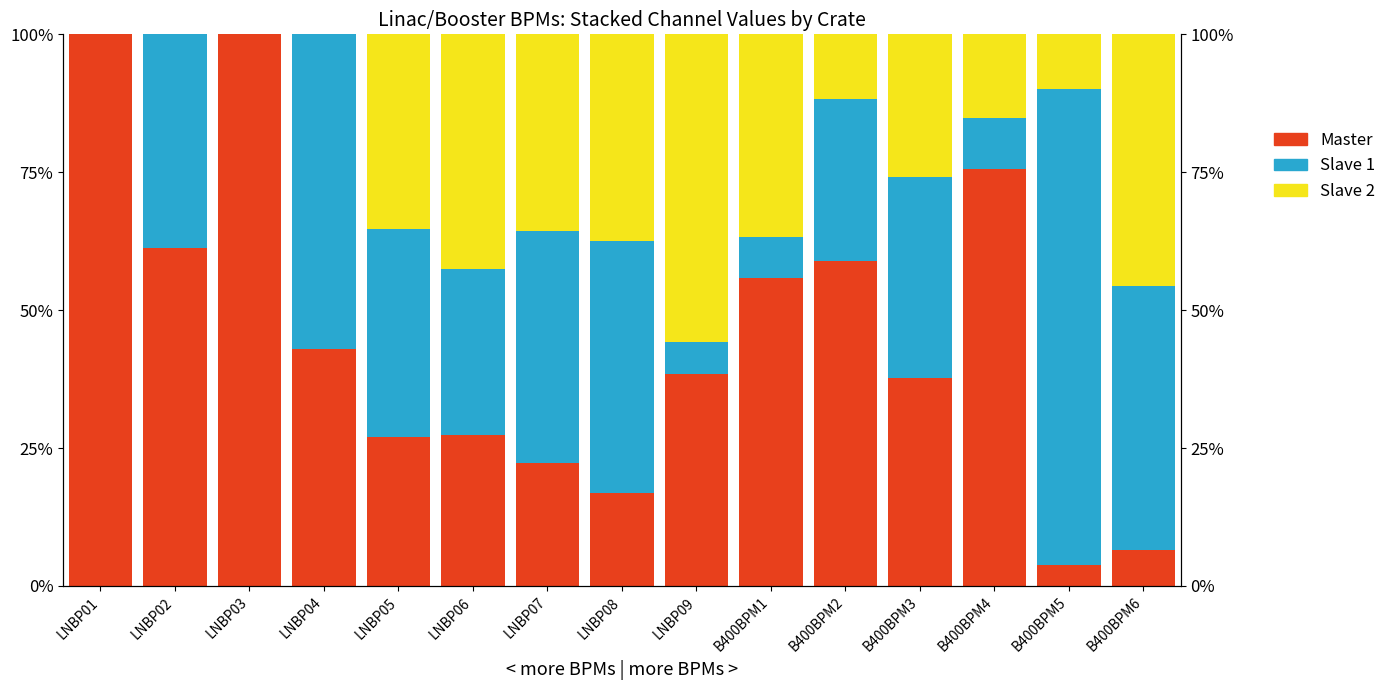

How many data points does each series have?

15